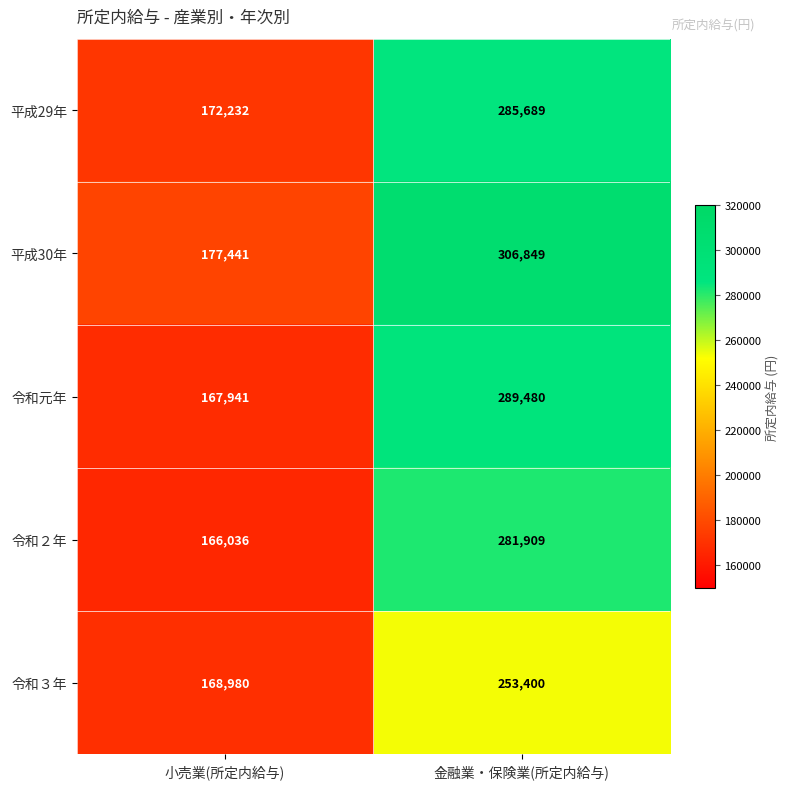

What is the total value across all series at 小売業(所定内給与)?

852630